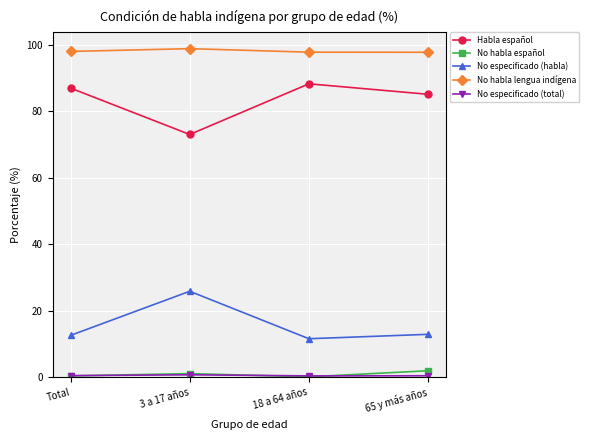

Where does the Habla español series first go above 86?

Total